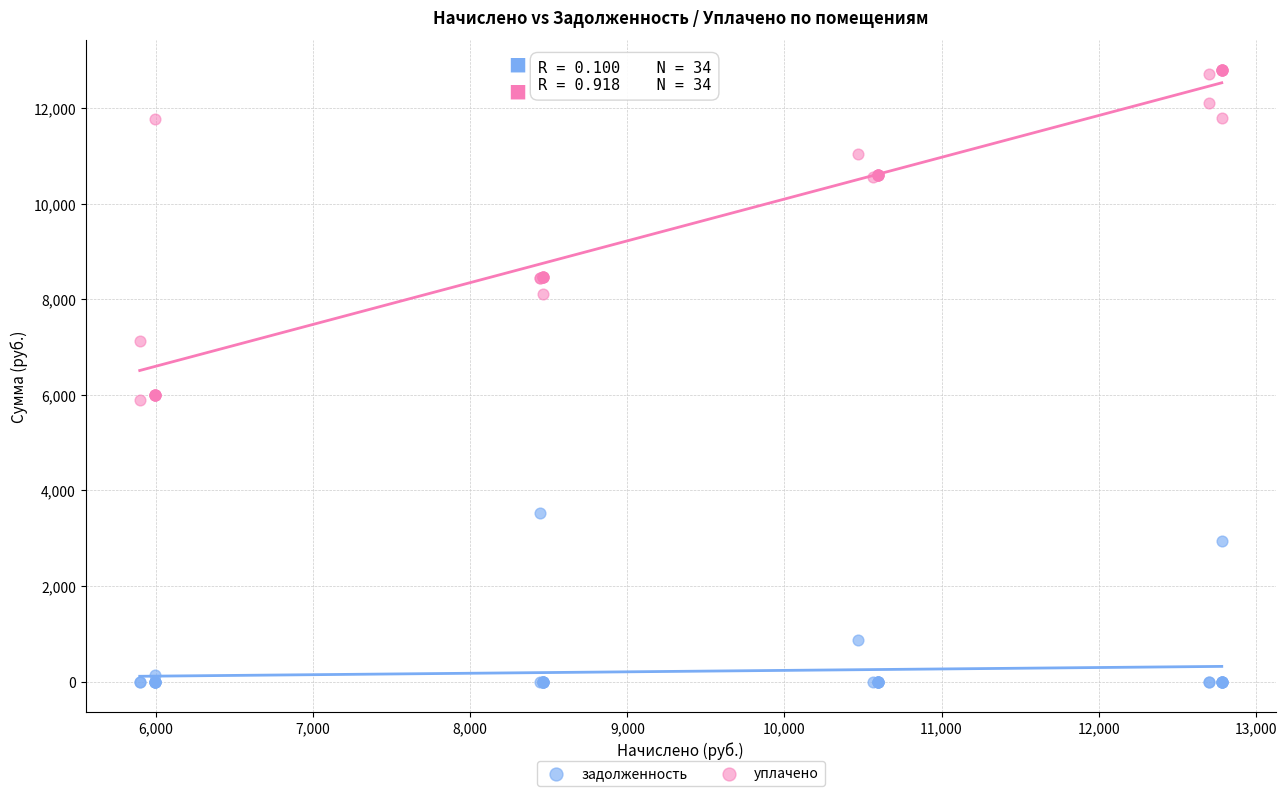

In the задолженность series, what Y value is closest to 1759?

872.2